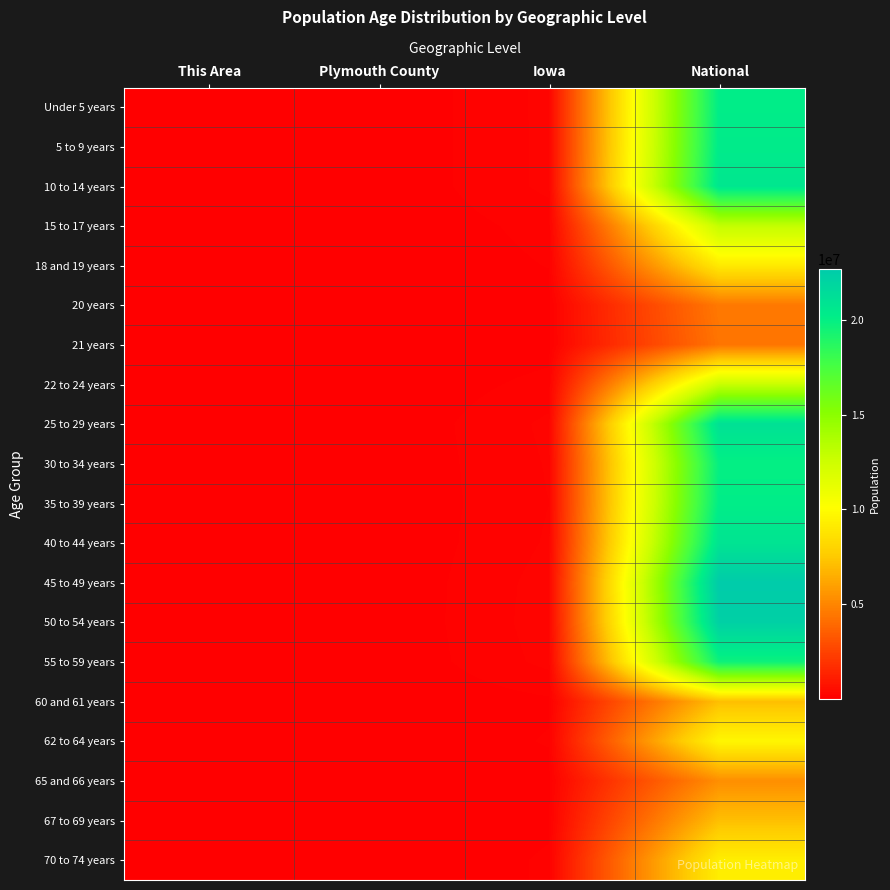

Reading left to right, transcribe all the data shown in this chart.

Under 5 years: This Area=8	Plymouth County=1652	Iowa=202123	National=20201362
5 to 9 years: This Area=10	Plymouth County=1734	Iowa=200646	National=20348657
10 to 14 years: This Area=12	Plymouth County=1888	Iowa=200904	National=20677194
15 to 17 years: This Area=10	Plymouth County=1210	Iowa=124320	National=12954254
18 and 19 years: This Area=4	Plymouth County=568	Iowa=92517	National=9086089
20 years: This Area=1	Plymouth County=196	Iowa=47227	National=4519129
21 years: This Area=4	Plymouth County=177	Iowa=44695	National=4354294
22 to 24 years: This Area=4	Plymouth County=624	Iowa=121428	National=12712576
25 to 29 years: This Area=8	Plymouth County=1298	Iowa=197843	National=21101849
30 to 34 years: This Area=14	Plymouth County=1382	Iowa=184740	National=19962099
35 to 39 years: This Area=2	Plymouth County=1389	Iowa=177148	National=20179642
40 to 44 years: This Area=18	Plymouth County=1570	Iowa=187400	National=20890964
45 to 49 years: This Area=21	Plymouth County=1886	Iowa=216482	National=22708591
50 to 54 years: This Area=19	Plymouth County=2069	Iowa=223244	National=22298125
55 to 59 years: This Area=22	Plymouth County=1836	Iowa=204393	National=19664805
60 and 61 years: This Area=11	Plymouth County=589	Iowa=72152	National=7113727
62 to 64 years: This Area=6	Plymouth County=769	Iowa=96205	National=9704197
65 and 66 years: This Area=4	Plymouth County=477	Iowa=52304	National=5319902
67 to 69 years: This Area=1	Plymouth County=643	Iowa=72061	National=7115361
70 to 74 years: This Area=4	Plymouth County=832	Iowa=100291	National=9278166